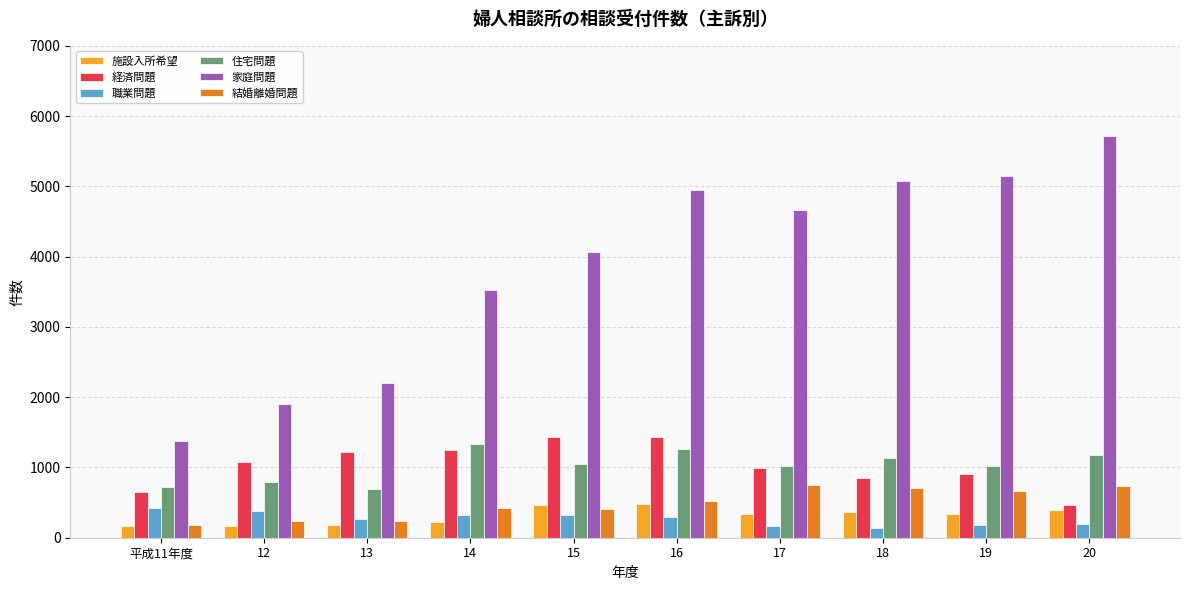

What is the spread (max minus min) of values at 18?

4941